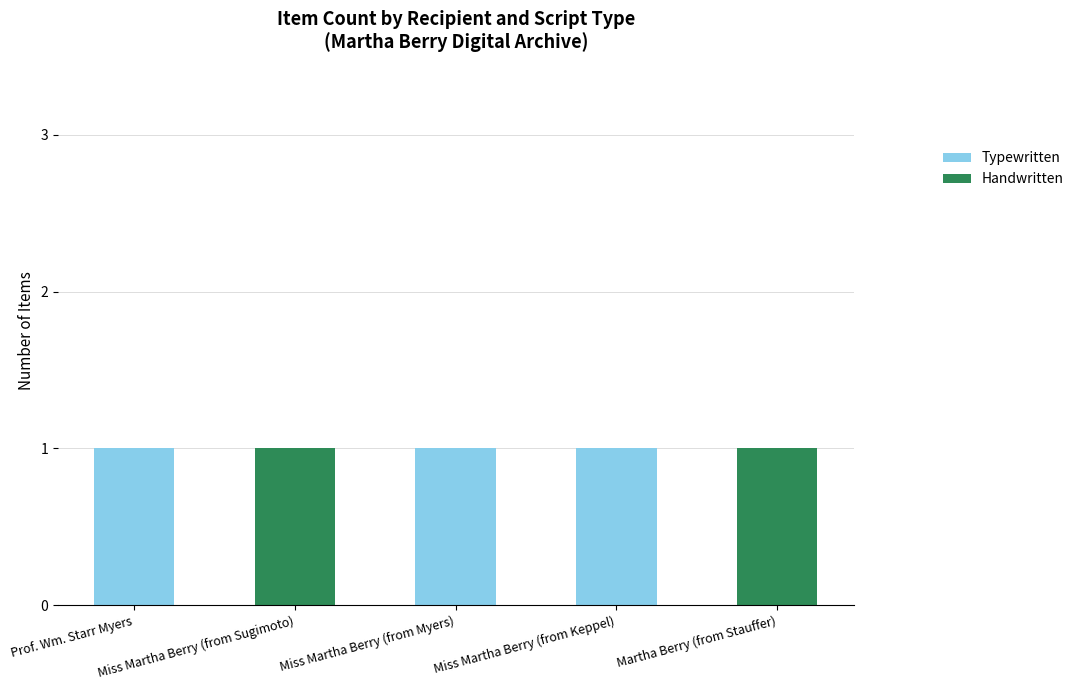

What is the sum of all Typewritten values?

3